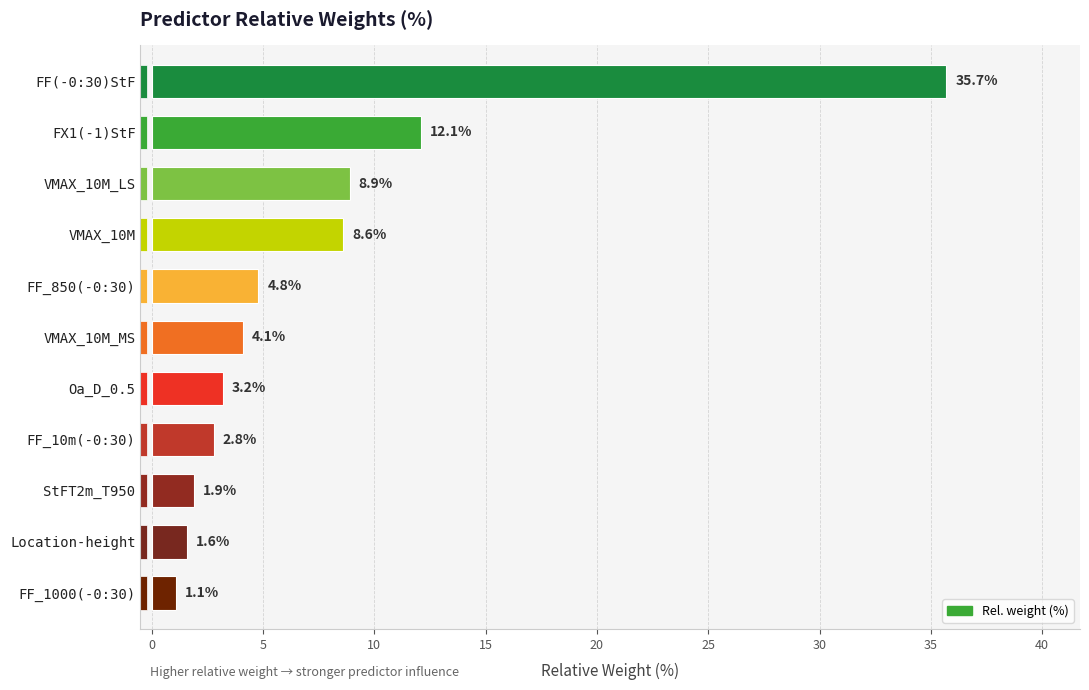

What is the difference between the second highest and second lowest values?

10.5